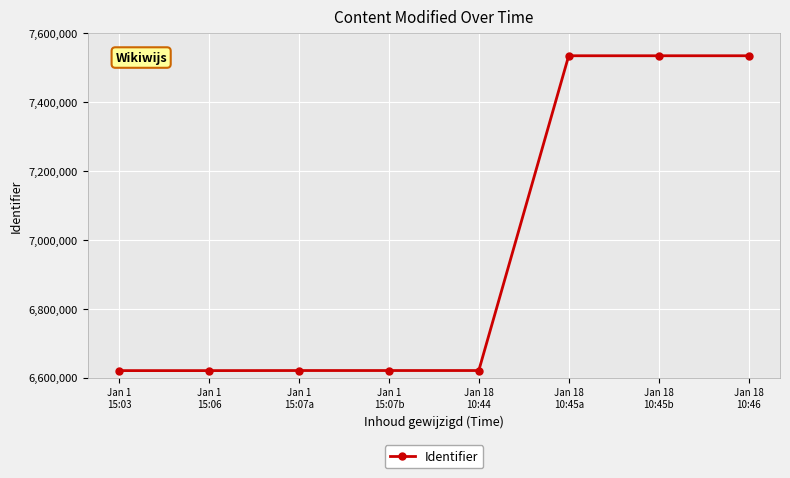

What is the value of the 1st point from the left?

6620991